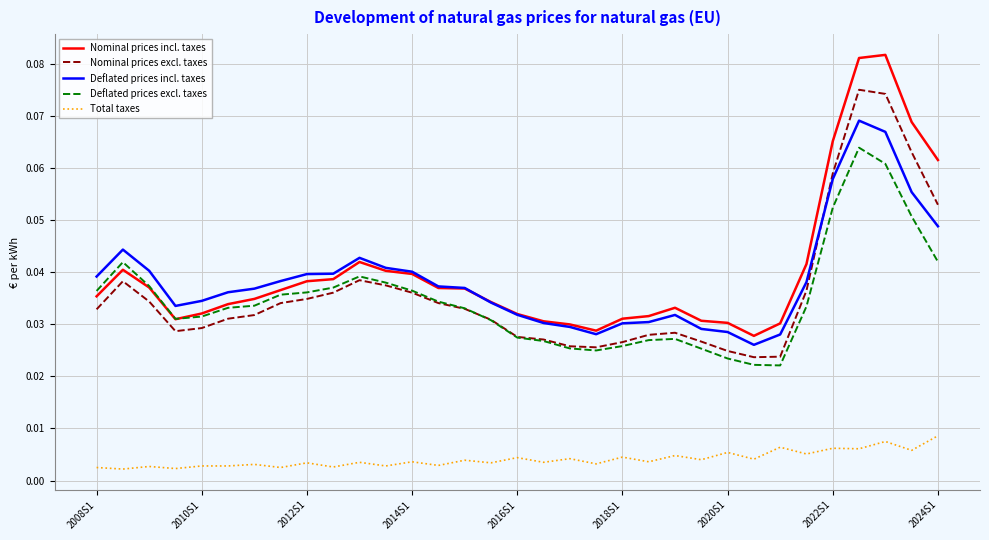

True or false: Nominal prices incl. taxes and Nominal prices excl. taxes intersect in this chart.

False